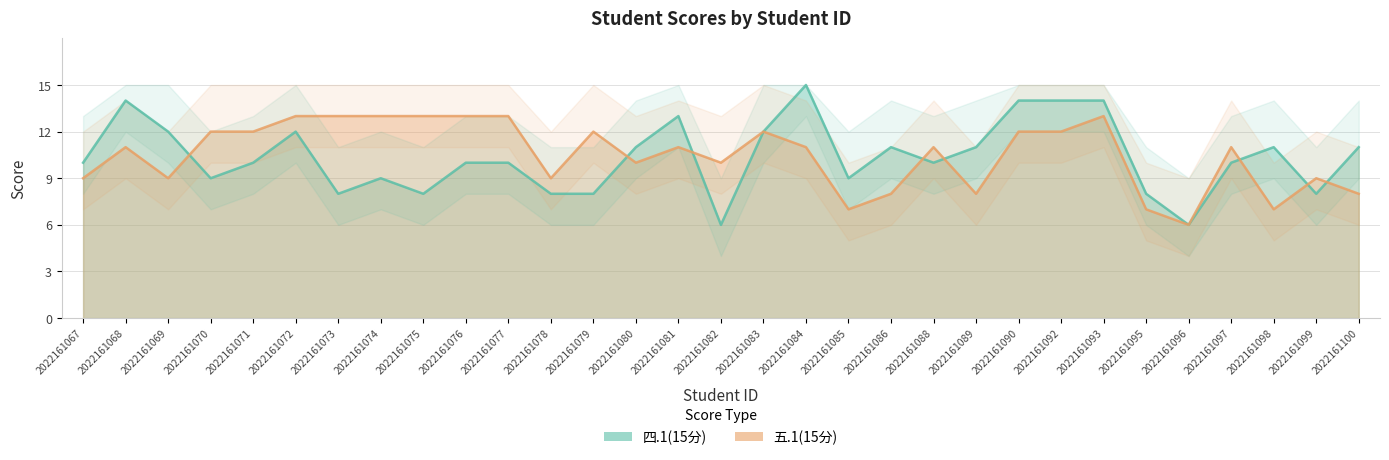

Reading right to left, list all the values displayed in this chart.

四.1(15分): 2022161100=11	2022161099=8	2022161098=11	2022161097=10	2022161096=6	2022161095=8	2022161093=14	2022161092=14	2022161090=14	2022161089=11	2022161088=10	2022161086=11	2022161085=9	2022161084=15	2022161083=12	2022161082=6	2022161081=13	2022161080=11	2022161079=8	2022161078=8	2022161077=10	2022161076=10	2022161075=8	2022161074=9	2022161073=8	2022161072=12	2022161071=10	2022161070=9	2022161069=12	2022161068=14	2022161067=10
五.1(15分): 2022161100=8	2022161099=9	2022161098=7	2022161097=11	2022161096=6	2022161095=7	2022161093=13	2022161092=12	2022161090=12	2022161089=8	2022161088=11	2022161086=8	2022161085=7	2022161084=11	2022161083=12	2022161082=10	2022161081=11	2022161080=10	2022161079=12	2022161078=9	2022161077=13	2022161076=13	2022161075=13	2022161074=13	2022161073=13	2022161072=13	2022161071=12	2022161070=12	2022161069=9	2022161068=11	2022161067=9